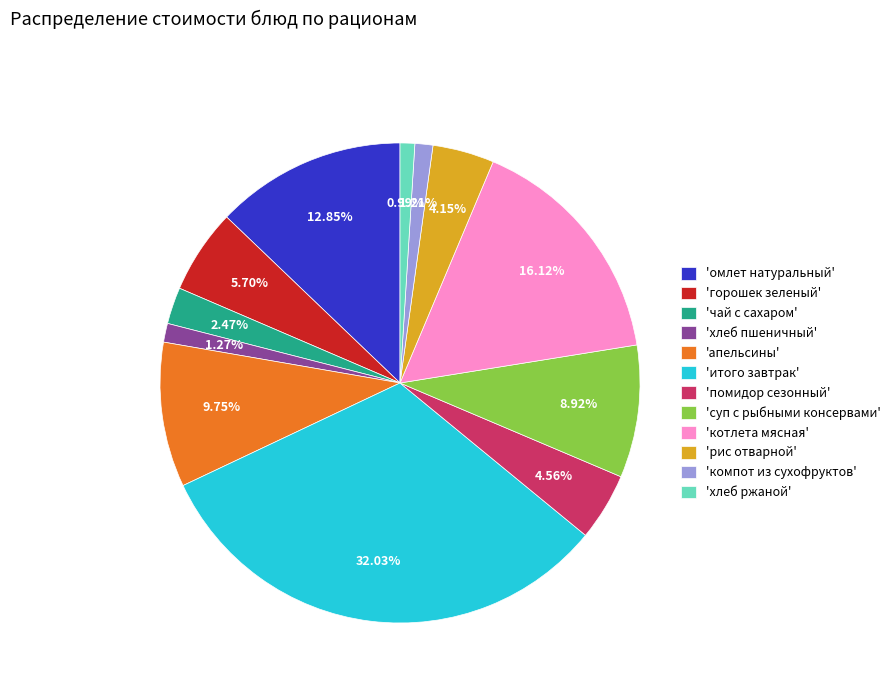

Is the sum of 'чай с сахаром' and 'рис отварной' greater than half?

No